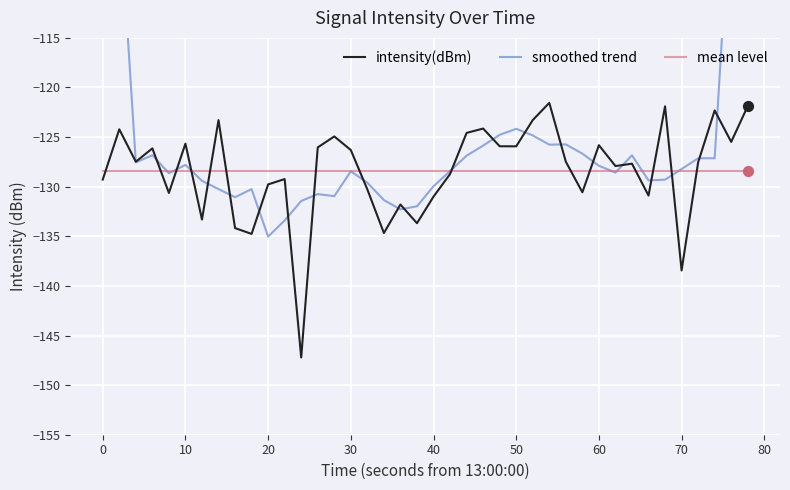

Which series has the largest total across all categories?

smoothed trend